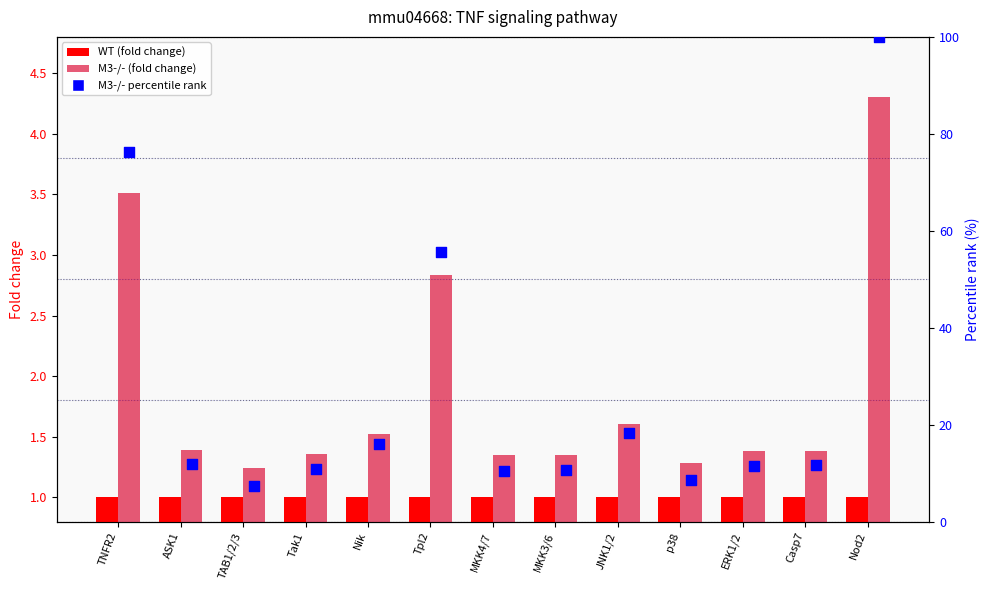

Which series has the largest Y range (max minus min)?

M3-/-